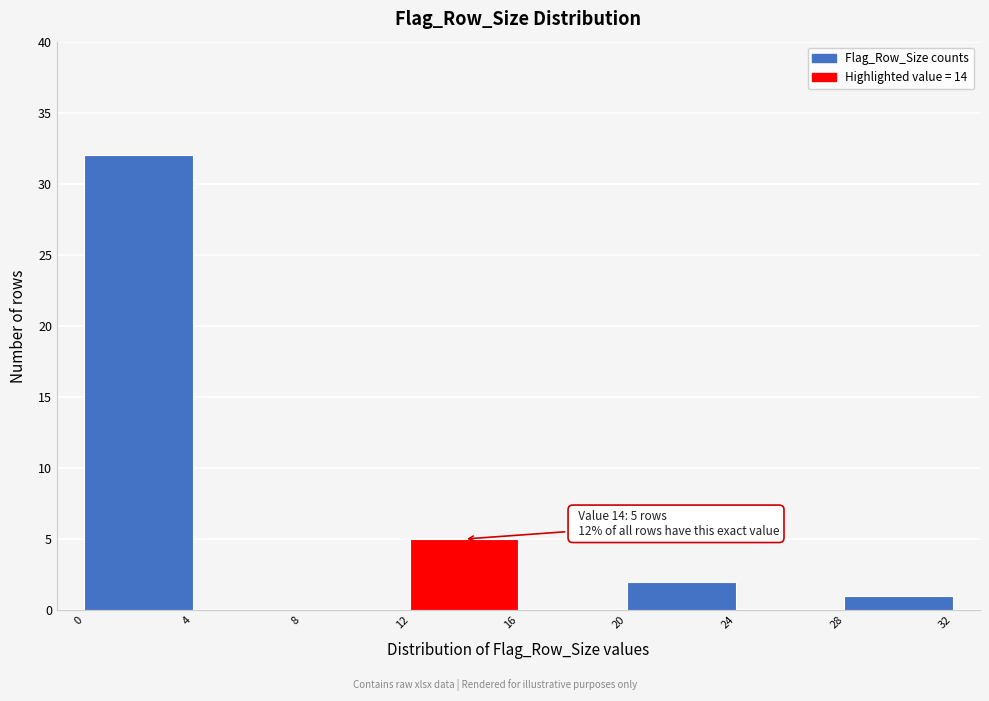

Which range on the x-axis has the tallest bar?

0 to 4